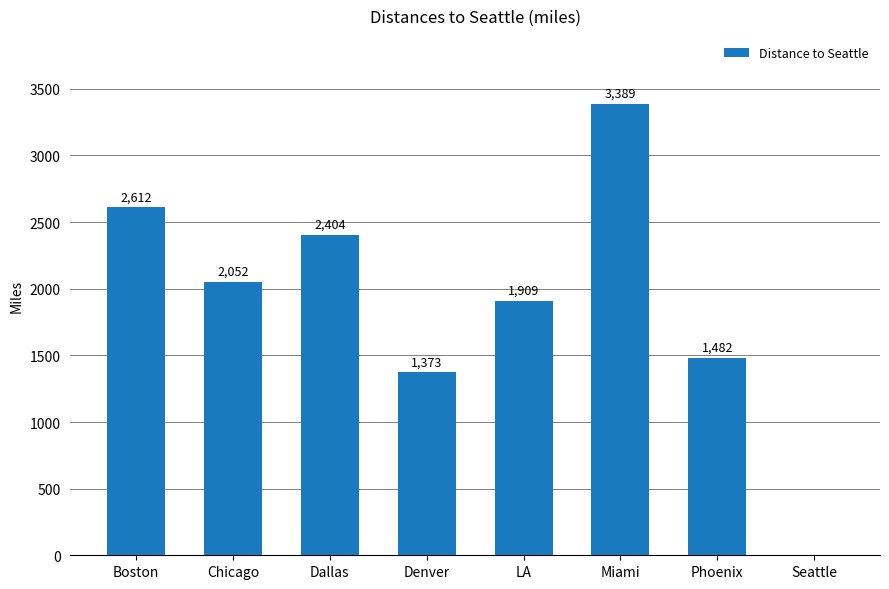

Which category has the highest value across all series?

Miami